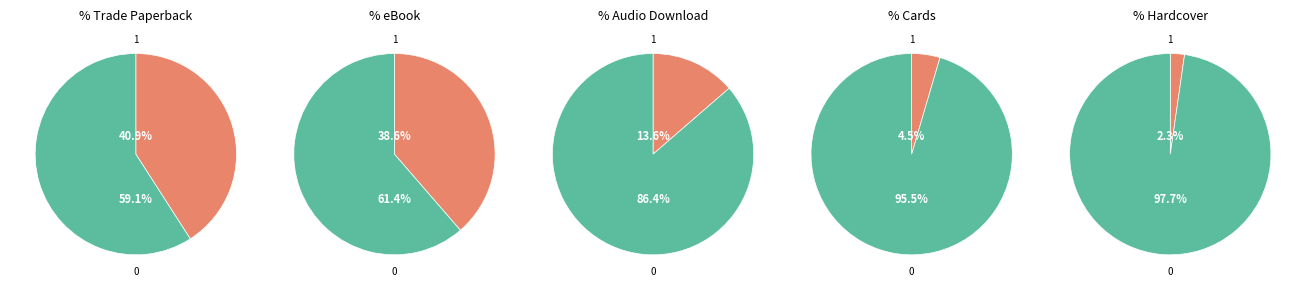

Rank the categories by value from lowest to highest.

Hardcover, Cards, Audio Download, eBook, Trade Paperback